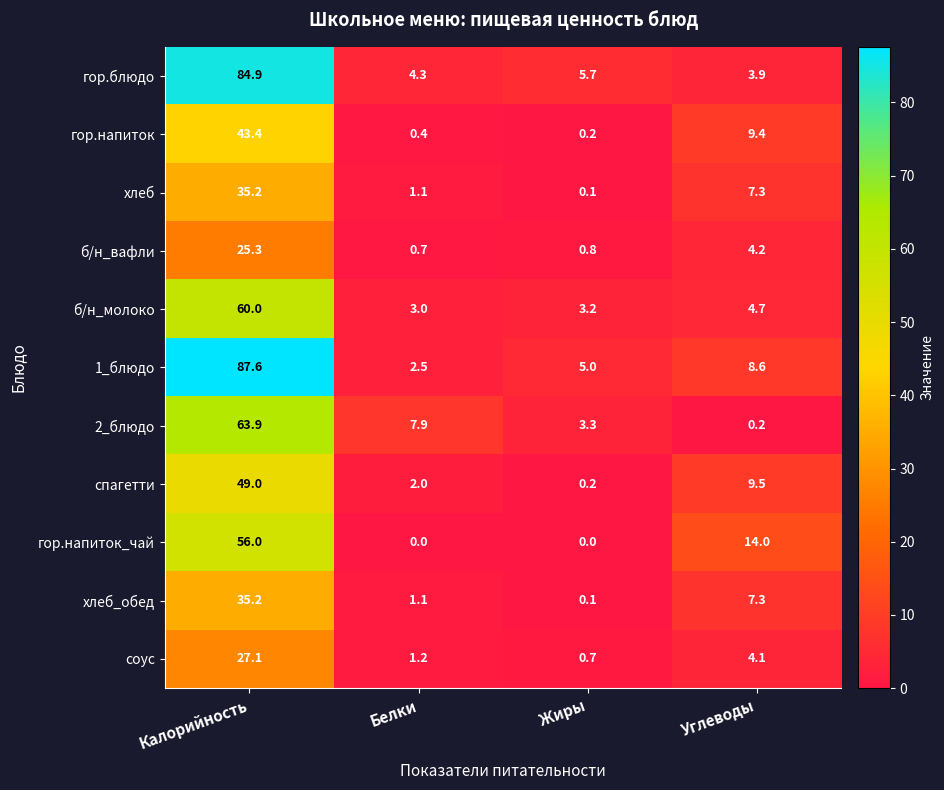

At how many categories does at least one series exceed 78?

1